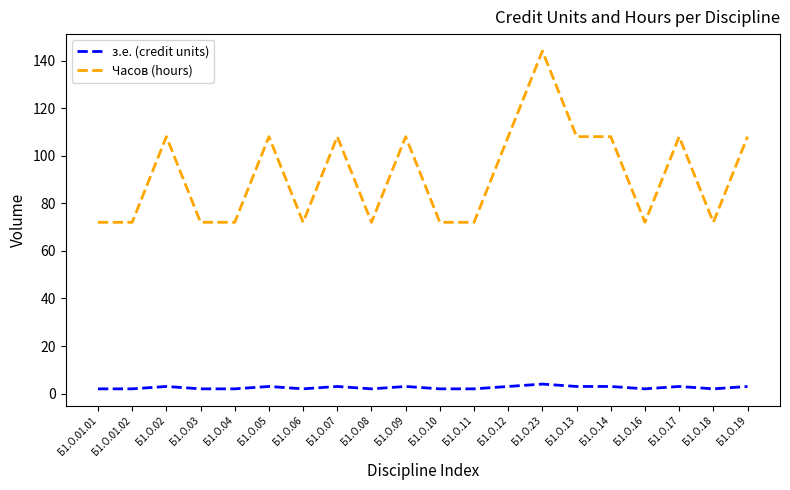

What position from the left is Б1.О.19?

20